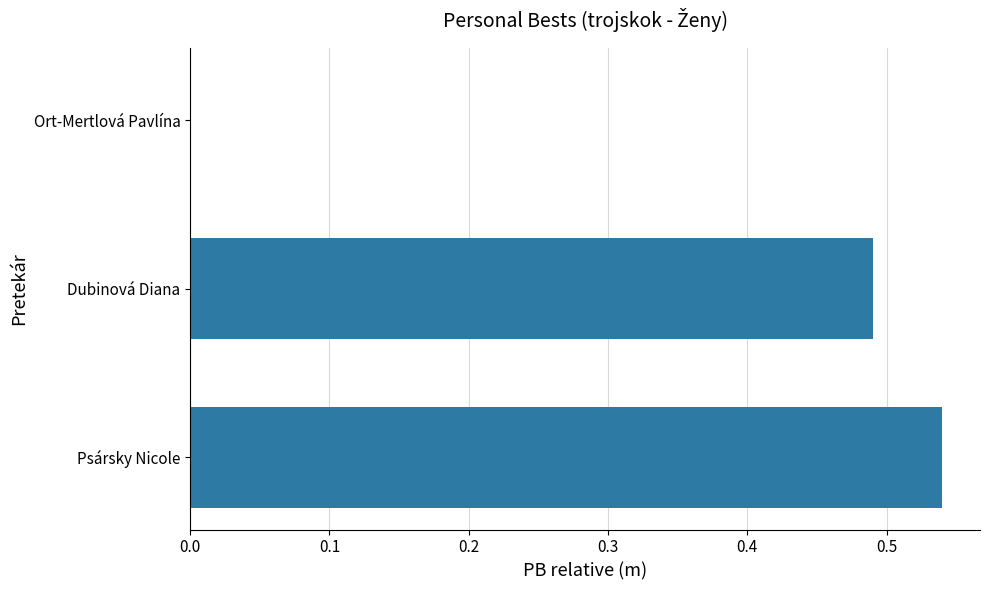

Does the chart contain stacked bars?

No